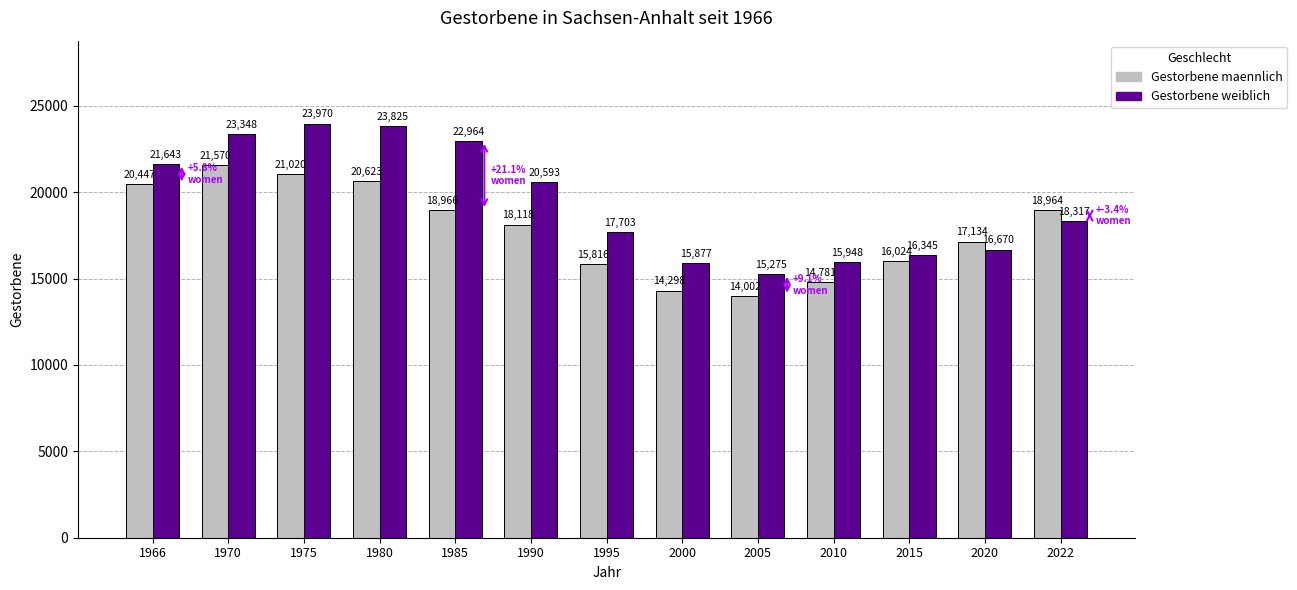

Reading right to left, extract all data points from this chart.

Gestorbene maennlich: 18964	17134	16024	14781	14002	14298	15816	18118	18966	20623	21020	21570	20447
Gestorbene weiblich: 18317	16670	16345	15948	15275	15877	17703	20593	22964	23825	23970	23348	21643